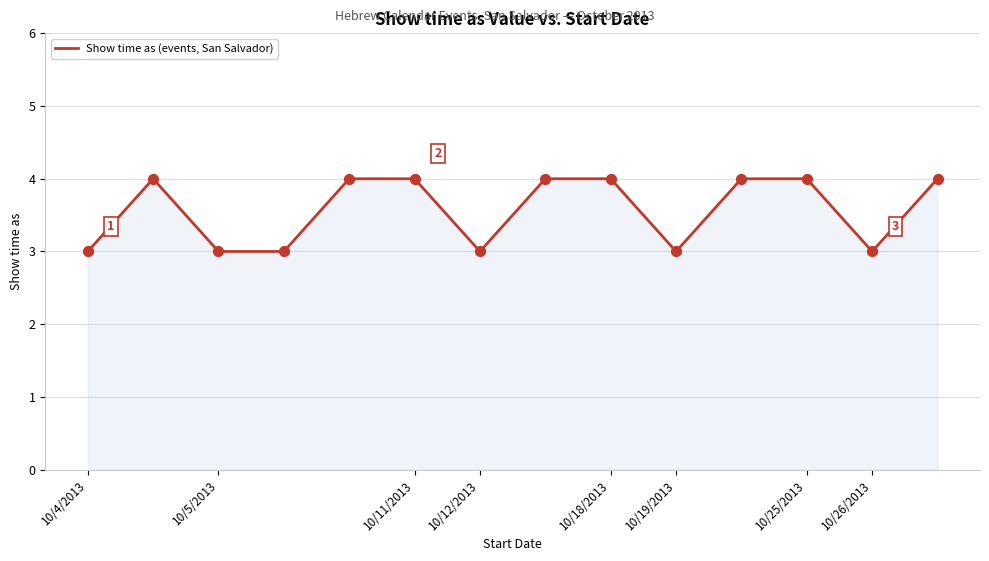

What is the greatest value displayed?

4